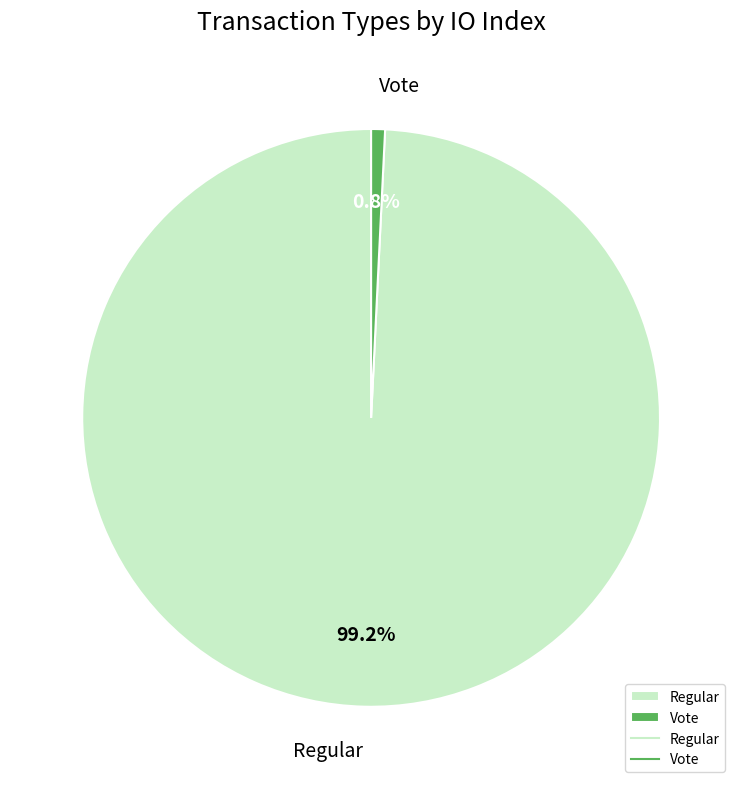

What is the ratio of the value at Regular to the value at Vote?

128.3